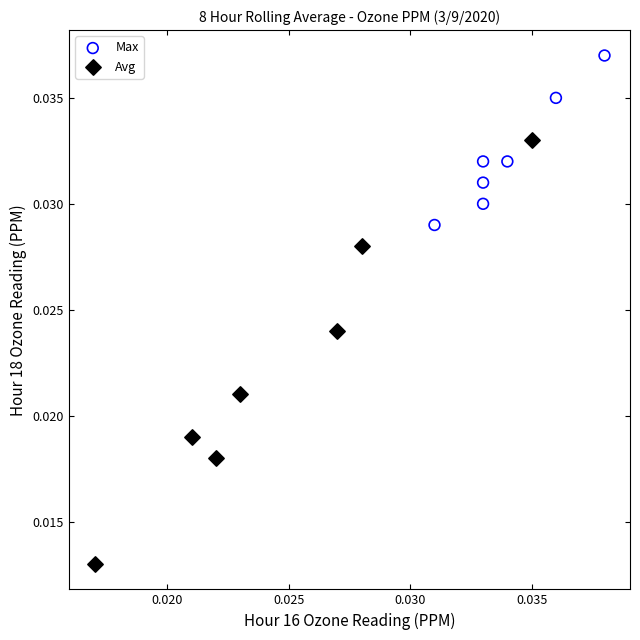

Which series has the widest spread of Y values?

Avg